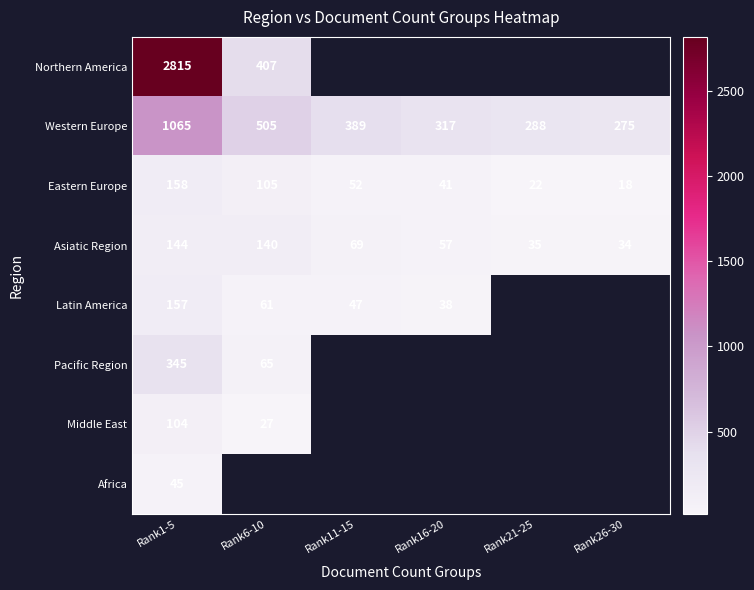

Which label corresponds to the smallest value in the chart?

Rank26-30